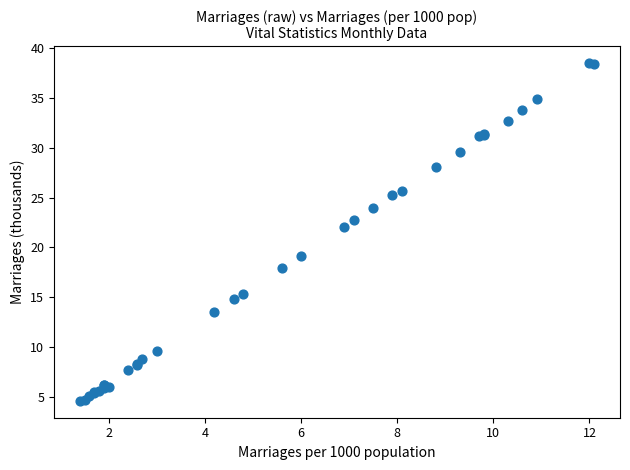

What Y value in the scatter plot is closest to 21?

22.1